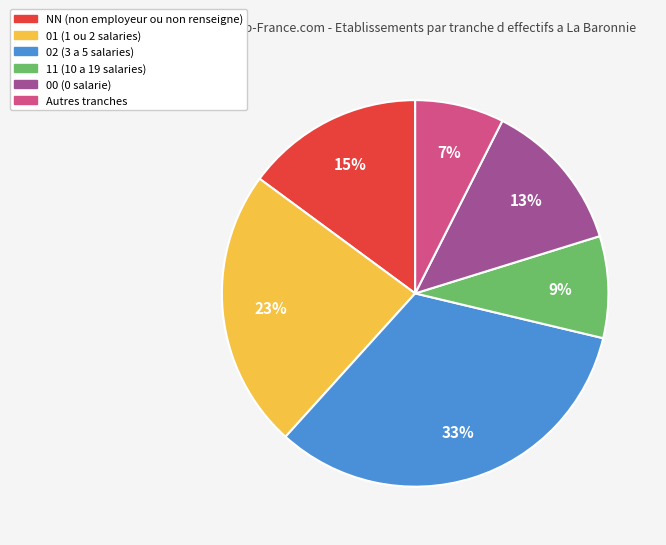

Is there a majority slice in this chart?

No